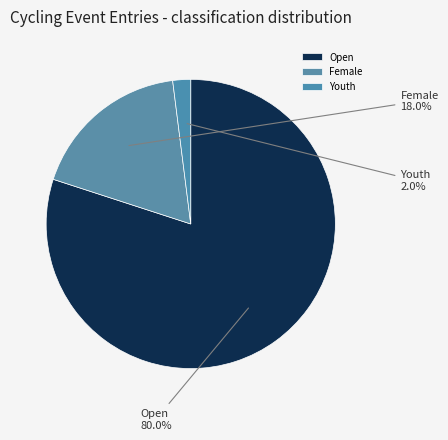

To the nearest percent, what is the difference between the largest and smallest slice percentages?

78%